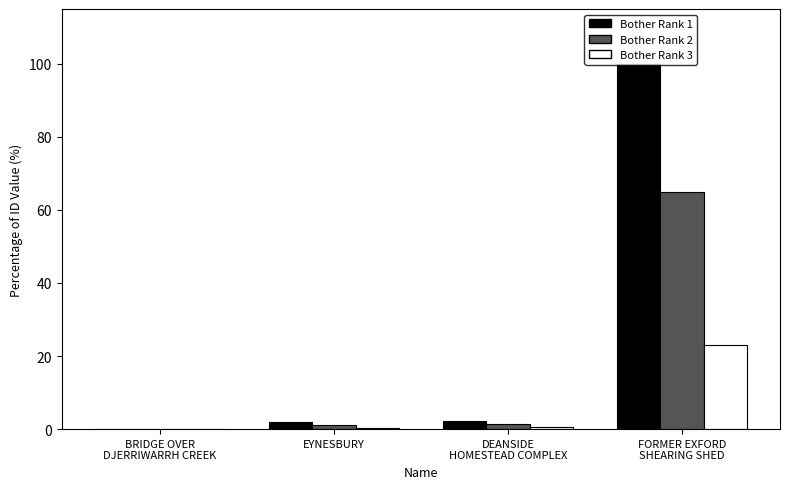

True or false: Bother Rank 2 has a value of 1.4 at DEANSIDE
HOMESTEAD COMPLEX.

True